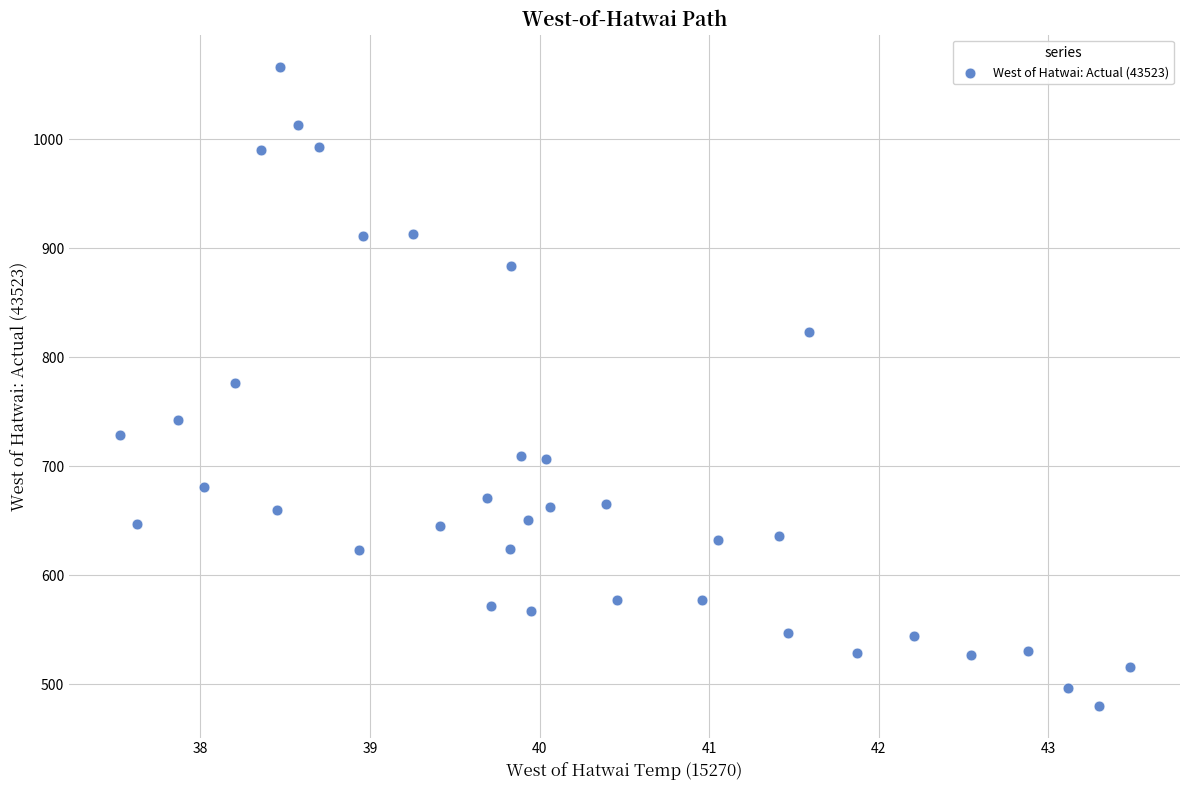

What is the range of X values (max minus min)?

6.0